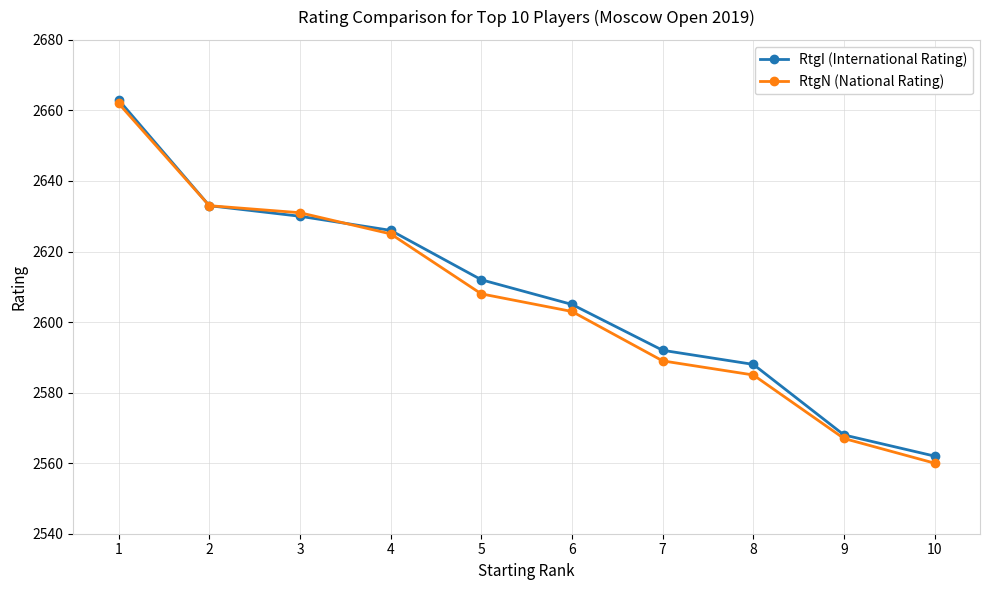

How many values in the RtgN (National Rating) series are below 2608?

5